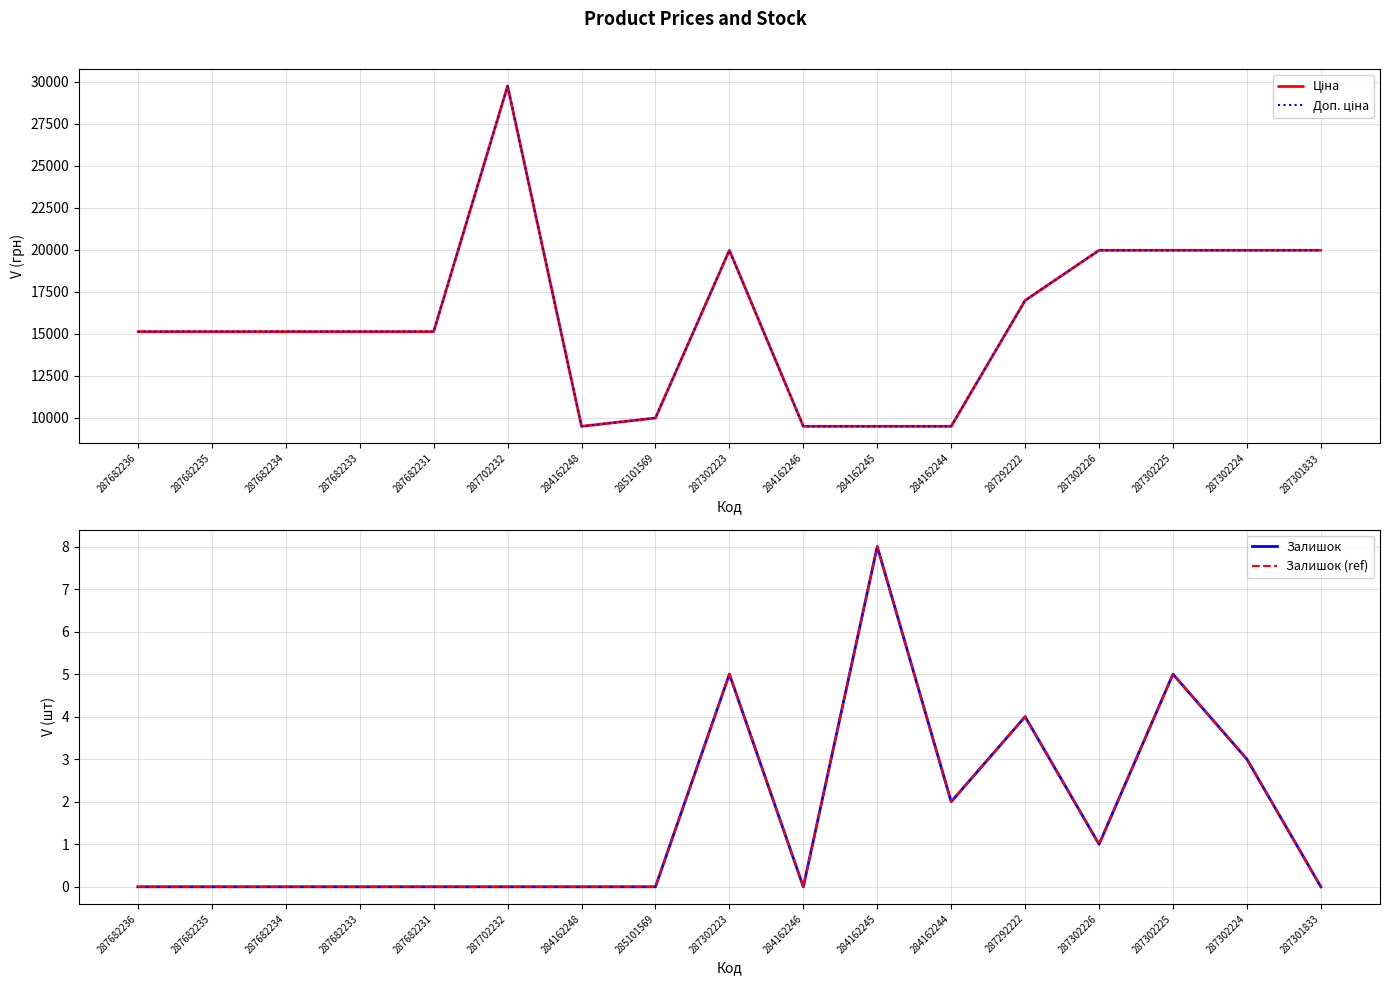

In Залишок (ref), how many points are lower than both neighbors (excluding endpoints)?

3